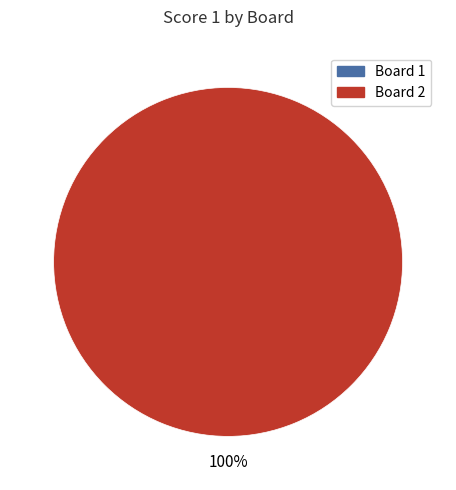

Count the number of slices in the pie.

1